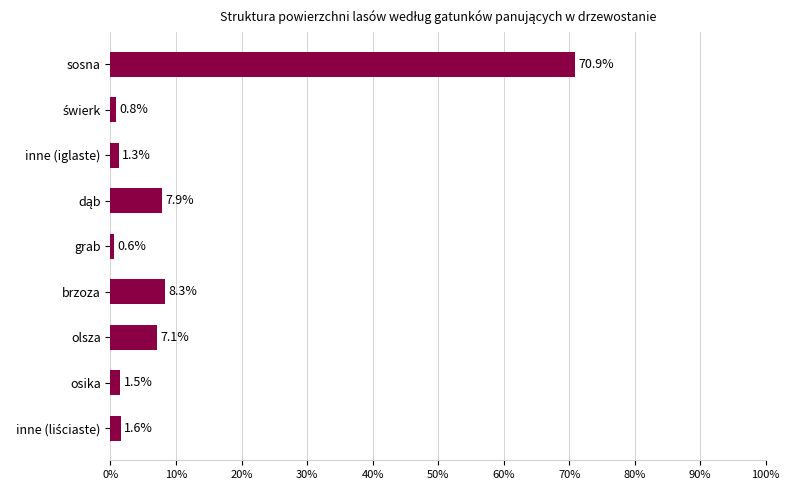

True or false: the data shows 8.3 at brzoza.

True